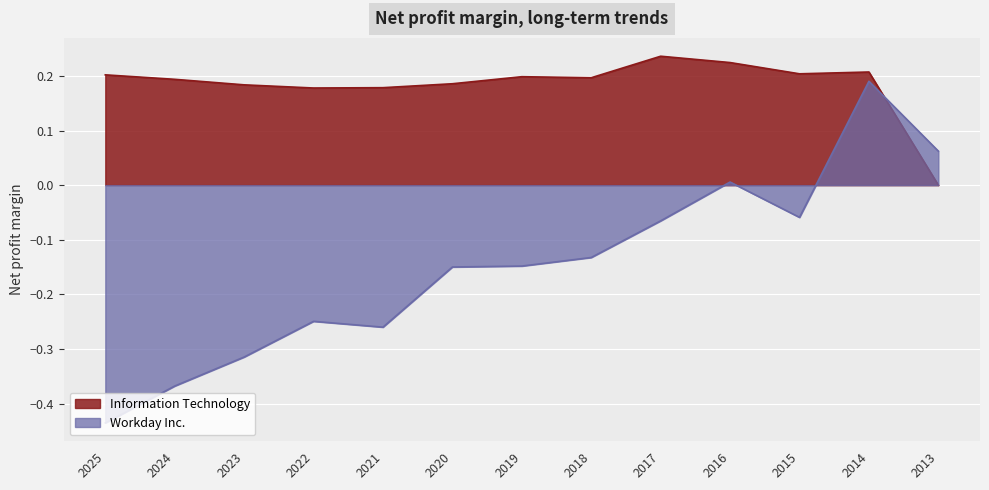

Reading left to right, list all the values displayed in this chart.

Workday Inc.: 2013-01-31=0.1	2014-01-31=0.2	2015-01-31=-0.1	2016-01-31=0.0	2017-01-31=-0.1	2018-01-31=-0.1	2019-01-31=-0.1	2020-01-31=-0.1	2021-01-31=-0.3	2022-01-31=-0.2	2023-01-31=-0.3	2024-01-31=-0.4	2025-01-31=-0.4
Information Technology: 2013-01-31=0.0	2014-01-31=0.2	2015-01-31=0.2	2016-01-31=0.2	2017-01-31=0.2	2018-01-31=0.2	2019-01-31=0.2	2020-01-31=0.2	2021-01-31=0.2	2022-01-31=0.2	2023-01-31=0.2	2024-01-31=0.2	2025-01-31=0.2